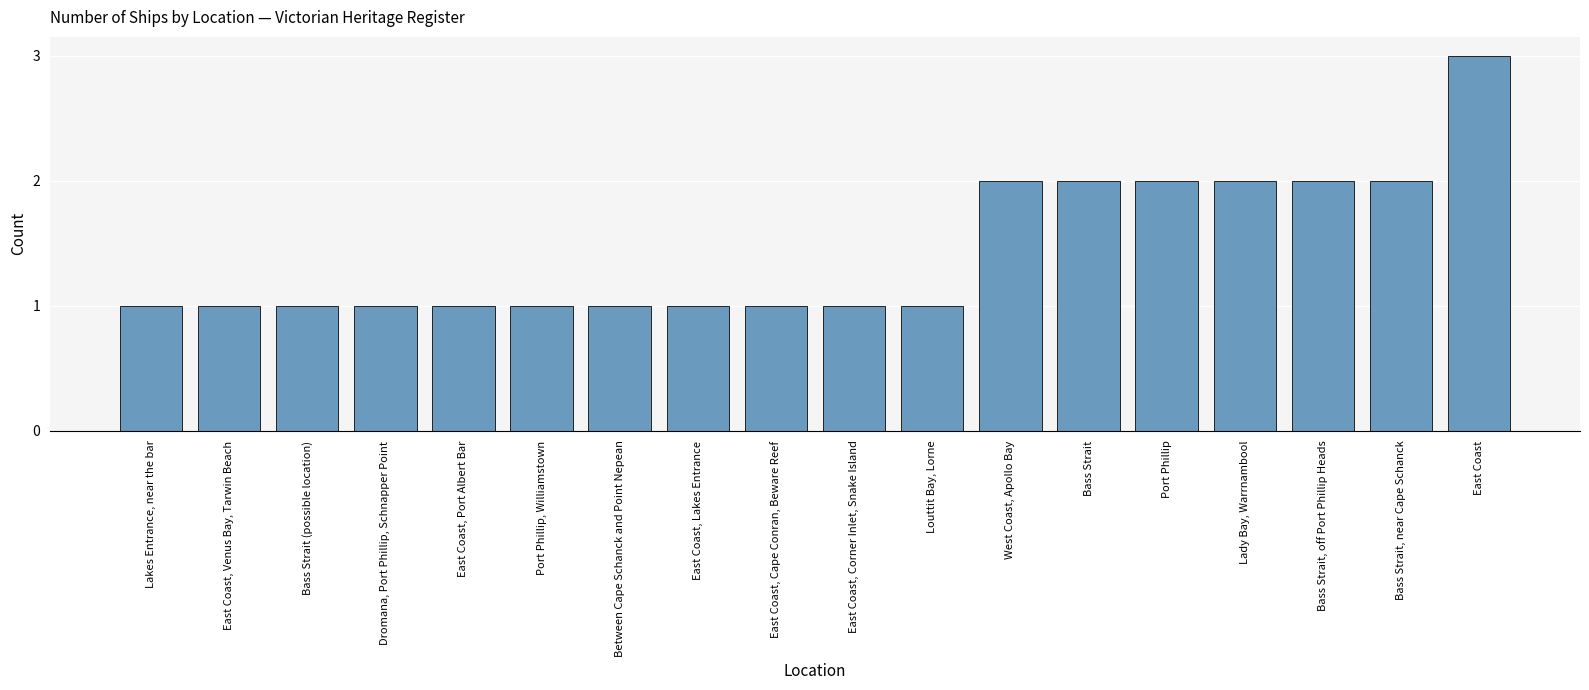

What is the greatest value displayed?

3